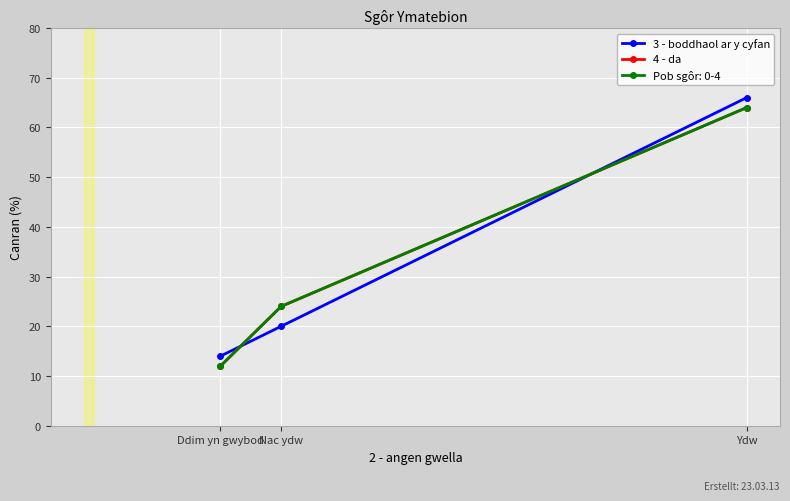

At which label is 3 - boddhaol ar y cyfan closest to 40?

Nac ydw